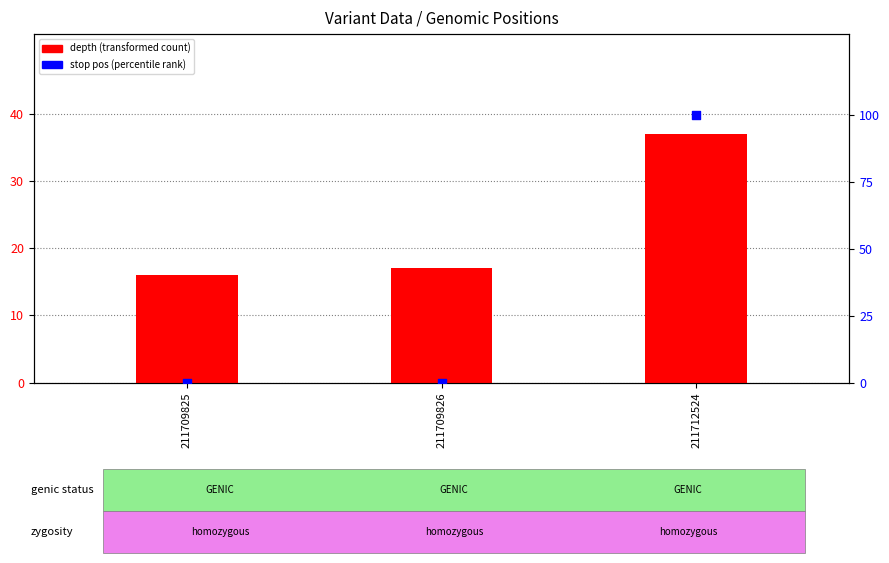

What are all the series names shown in the legend?

depth (transformed count), stop pos (percentile rank)